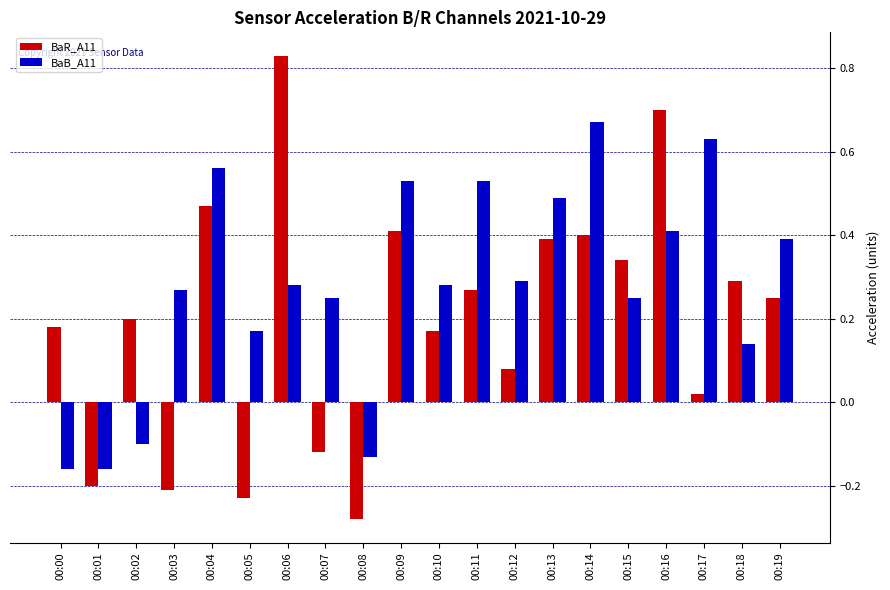

What is the sum of all BaR_A11 values?

4.0